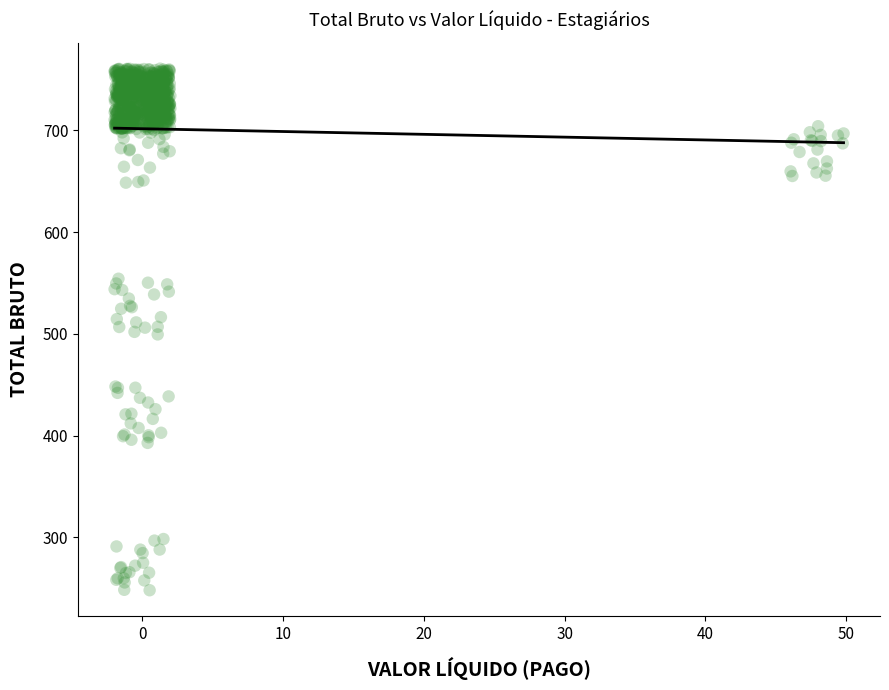

What is the range of X values (max minus min)?

51.8